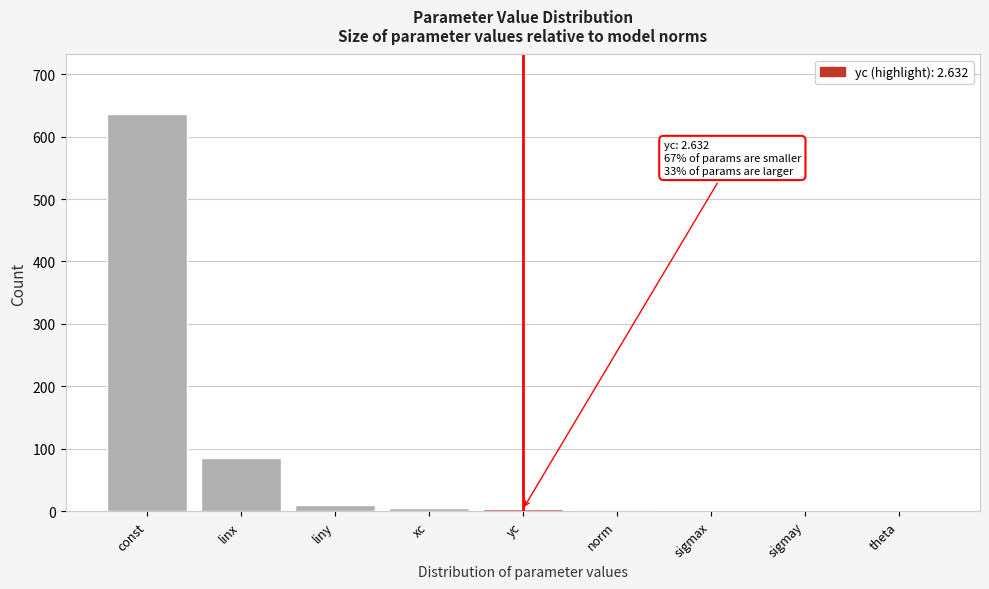

The chart shows a value of 636 at const. True or false?

True